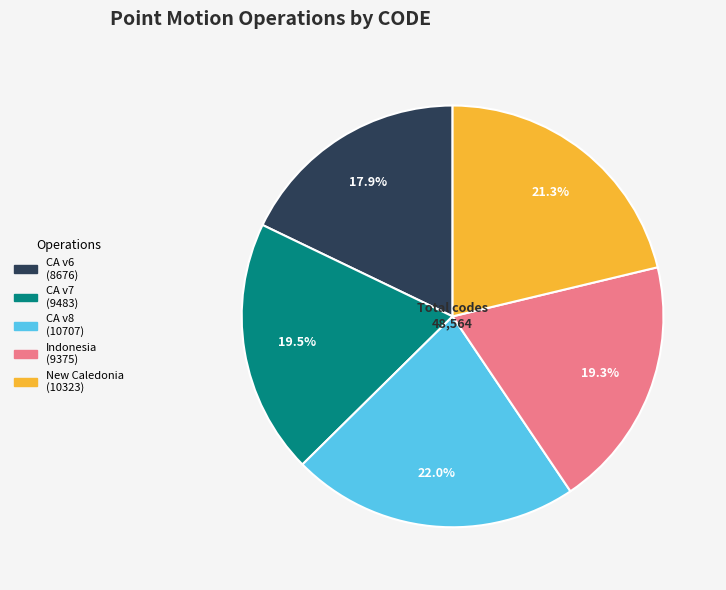

Is there any slice that represents more than half of the pie?

No